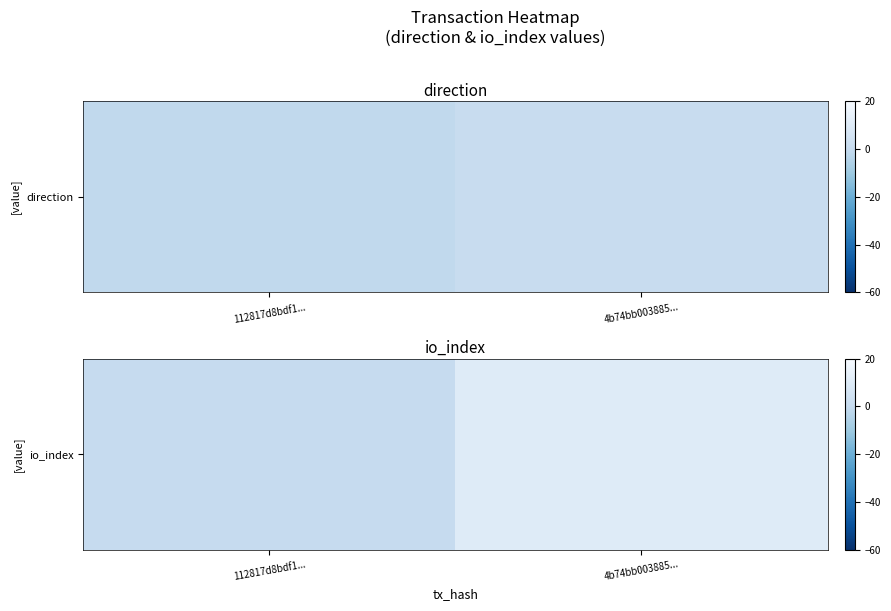

Reading right to left, transcribe all the data shown in this chart.

4b74bb003885...=10	112817d8bdf1...=0